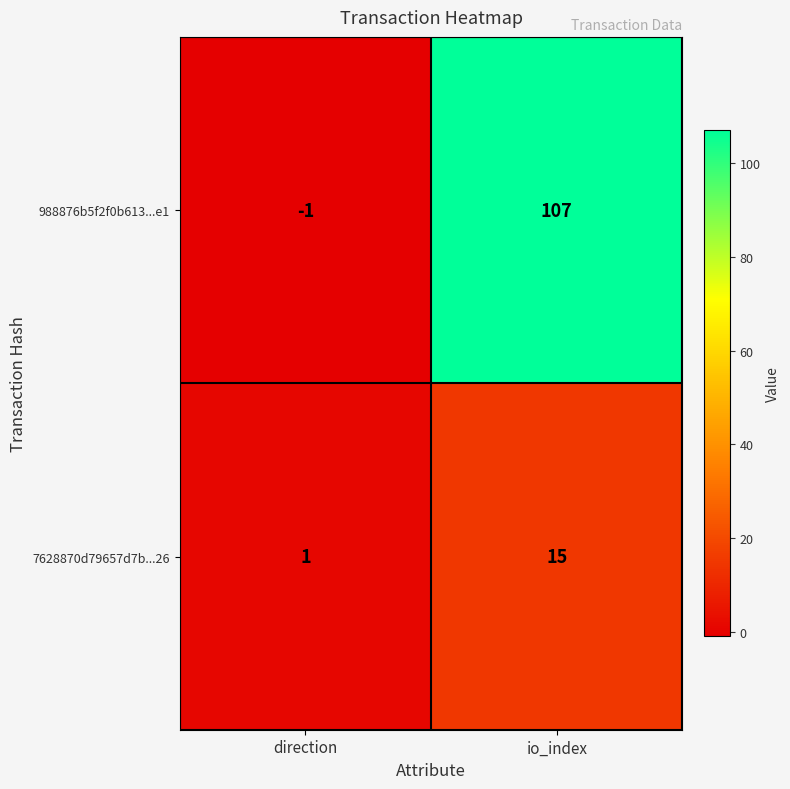

Reading left to right, what are all the values shown in this chart?

988876b5f2f0b613...e1: -1	107
7628870d79657d7b...26: 1	15